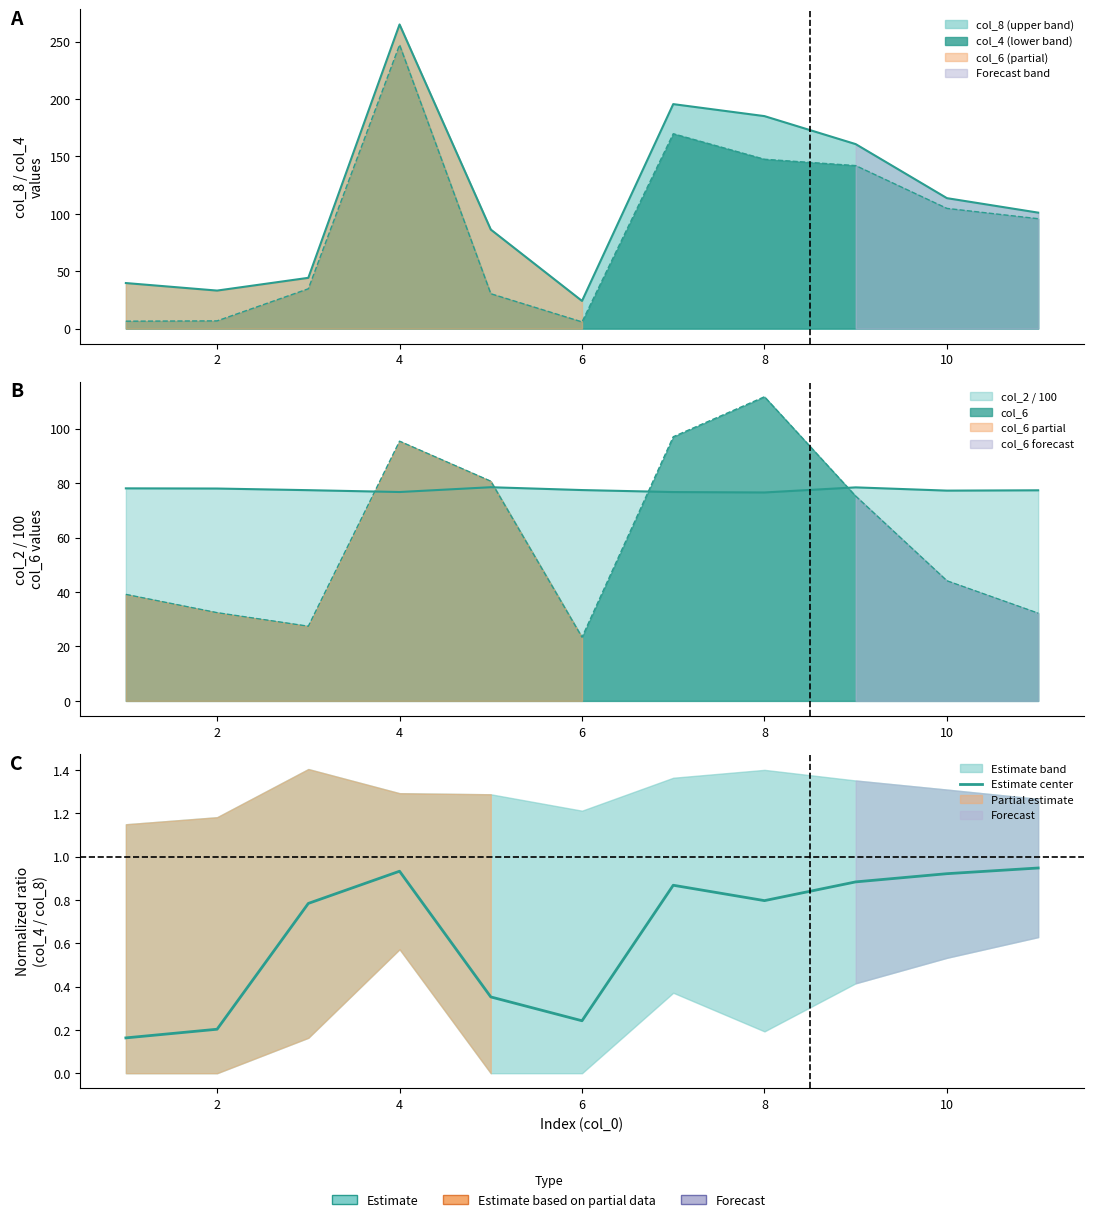

How many lines are shown in the chart?

1